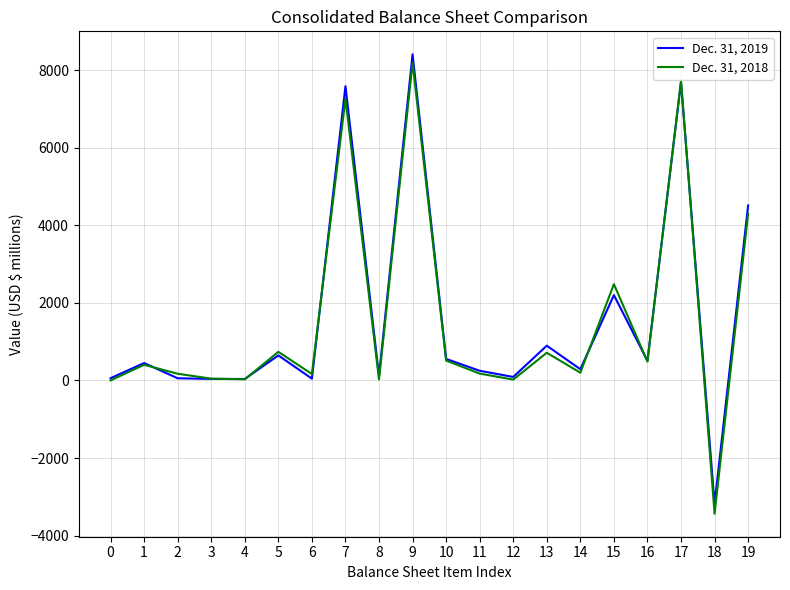

What is the highest value of the Dec. 31, 2018 series?

8203